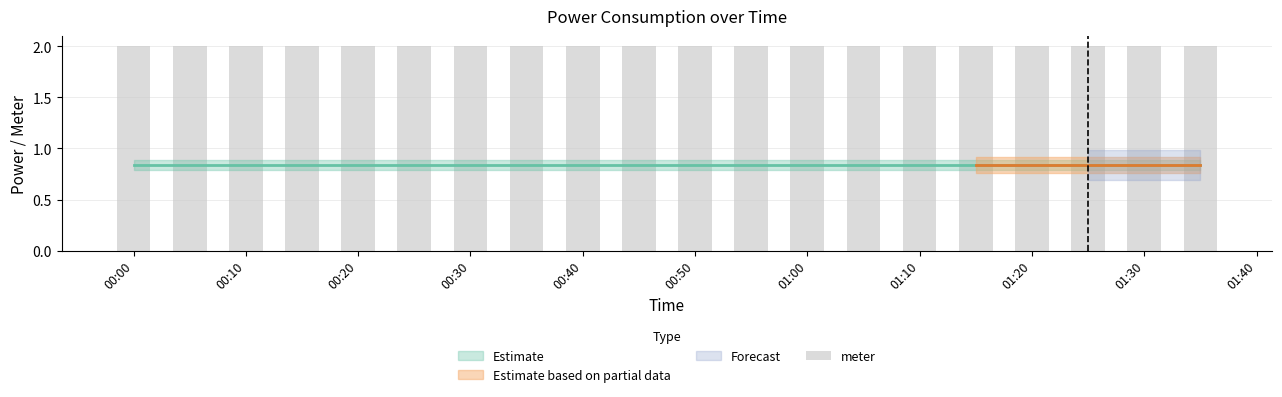

At which label does meter reach its minimum?

2022-09-07T00:00:00